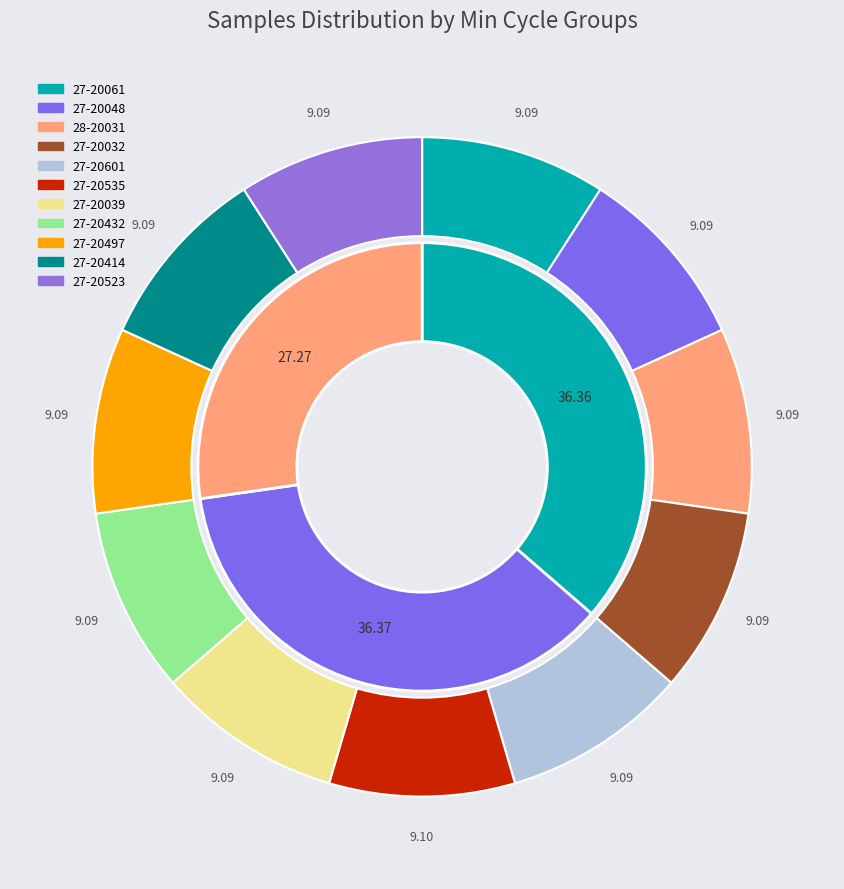

To the nearest percent, what percentage of the pie is 27-20601?

9%